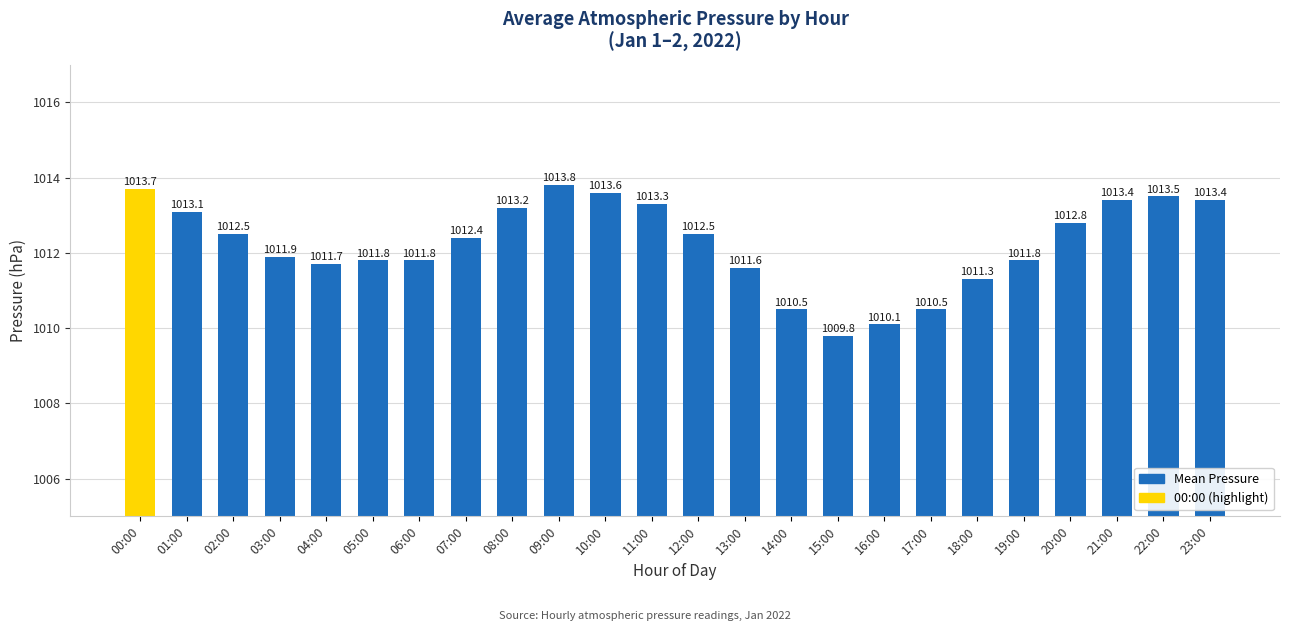

What is the greatest value displayed?

1013.8